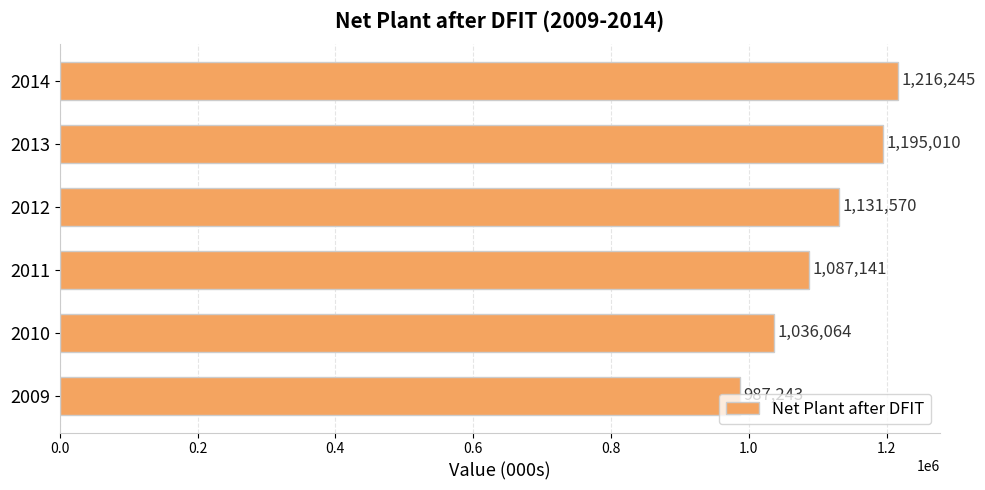

What is the minimum value shown in the chart?

987243